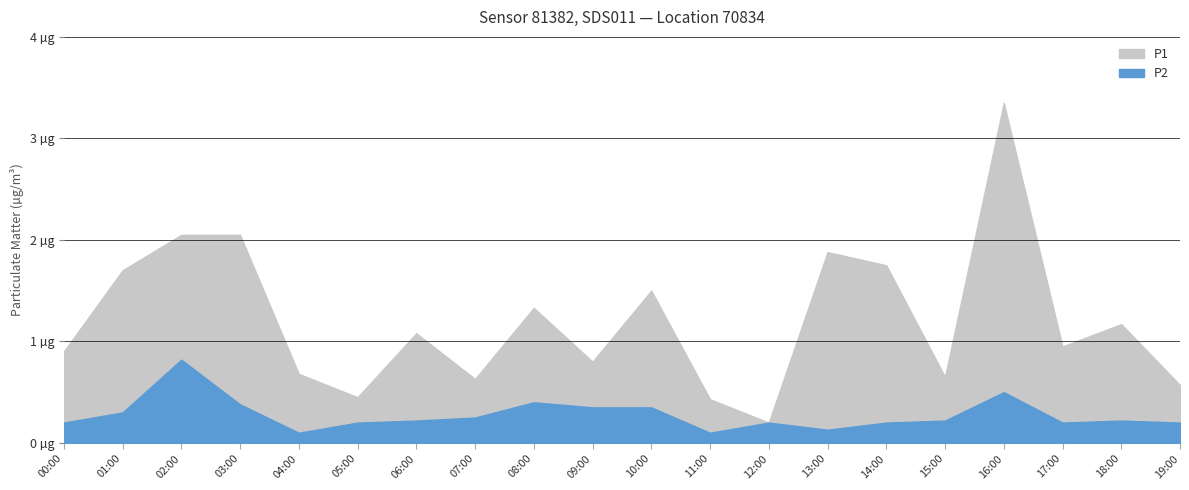

What value does the P1 series have at 15:00?

0.7